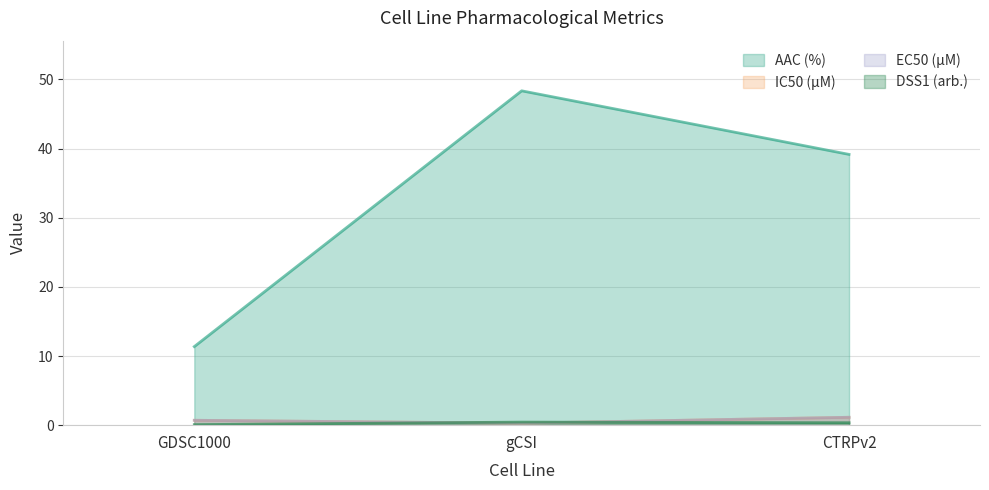

List the series in order of their peak value, lowest first.

DSS1 (arb.), IC50 (µM), EC50 (µM), AAC (%)